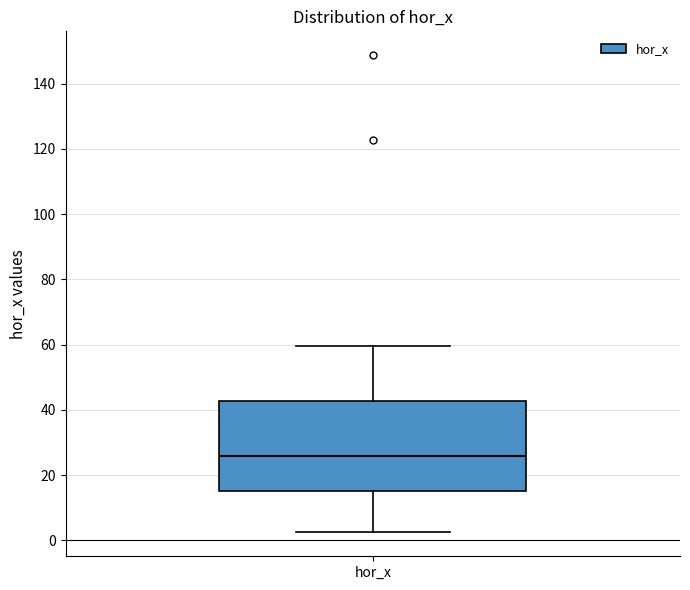

Read this box plot against the y-axis: the position of the median line, the range covered by the box, and the ends of both whiskers. The values are not printed on the chart, so give them approximately, as read against the axis.

median 26, box 16 to 42, whiskers 2 to 60